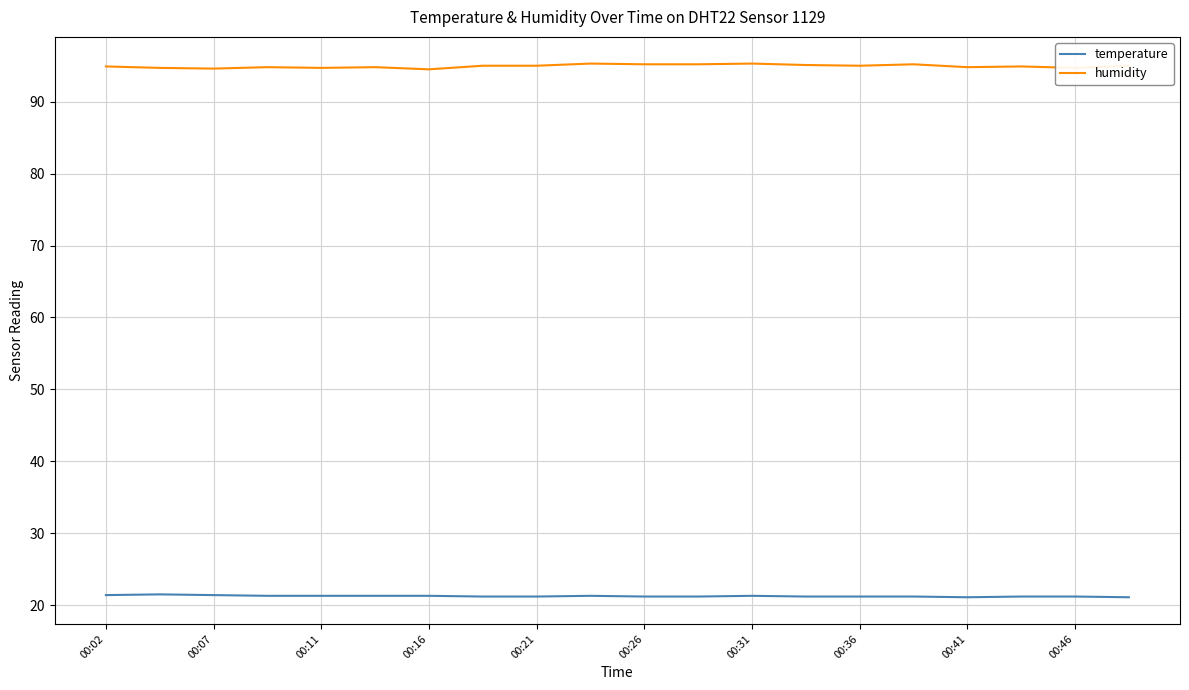

List the series in order of their peak value, highest first.

humidity, temperature